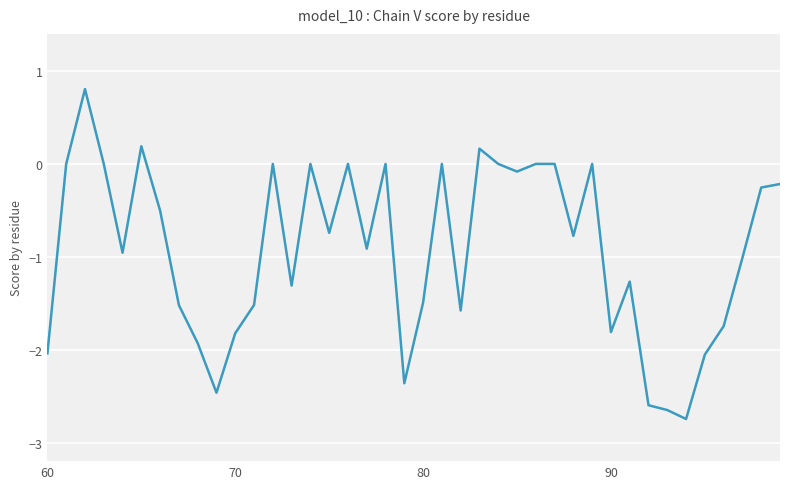

What is the difference between the maximum and minimum values?

3.6